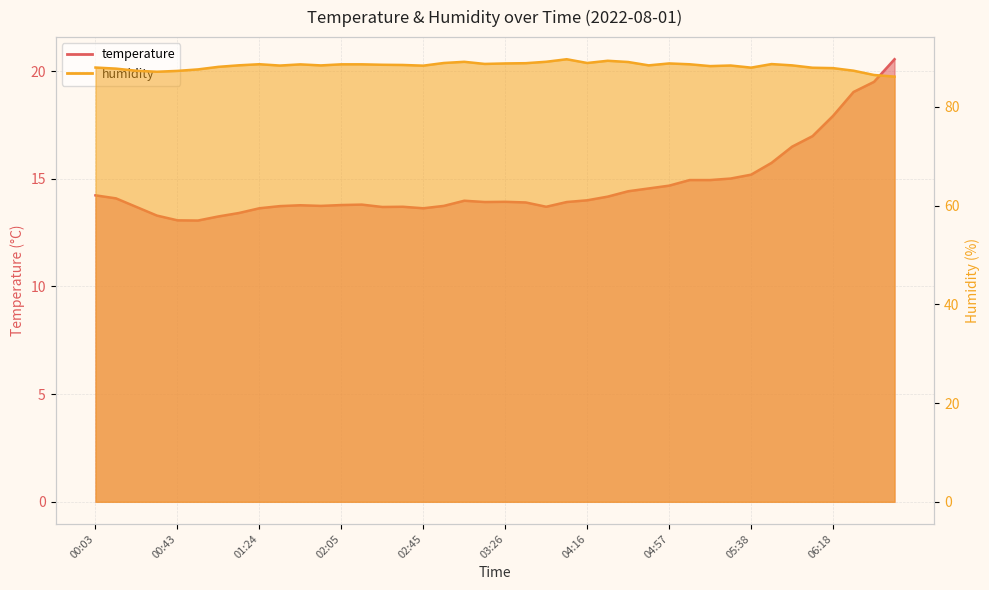

What position from the right is 05:58?

6